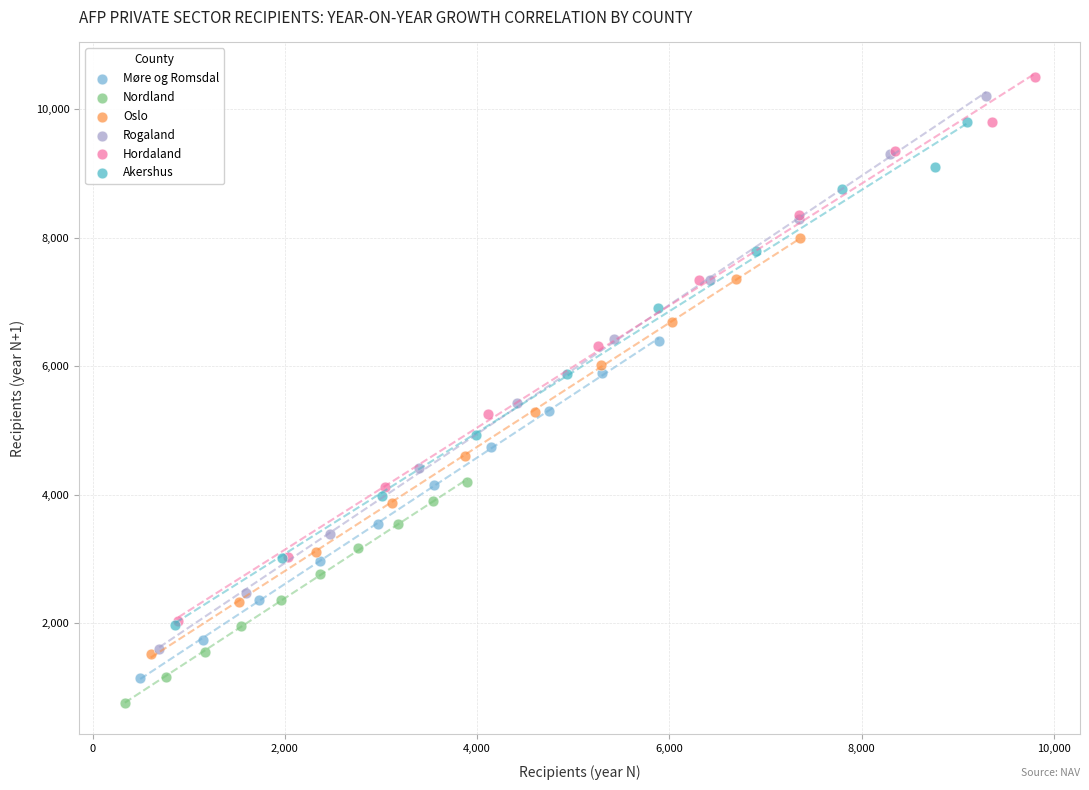

Which series has the largest Y range (max minus min)?

Rogaland